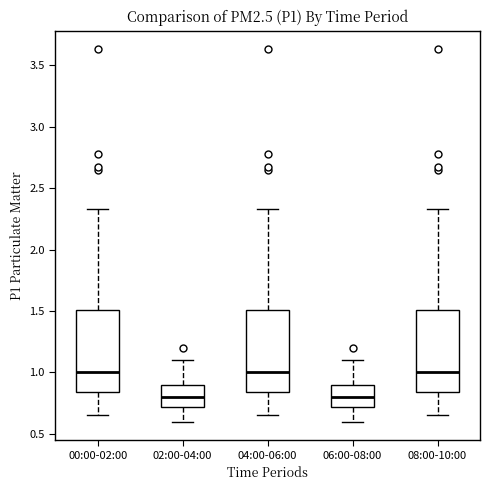

Where does the upper whisker of the box for 08:00-10:00 end on the y-axis? The values are not printed on the chart, so give them approximately, as read against the axis.

2.35